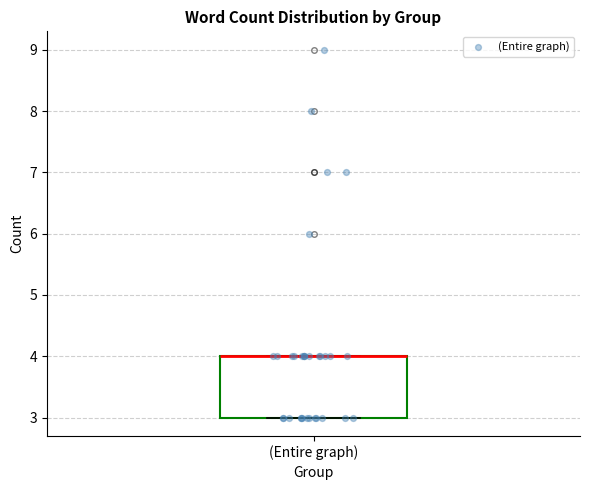

Read this box plot against the y-axis: the position of the median line, the range covered by the box, and the ends of both whiskers. The values are not printed on the chart, so give them approximately, as read against the axis.

median 4 (drawn on the box's upper edge), box 3 to 4, whiskers 3 to 4